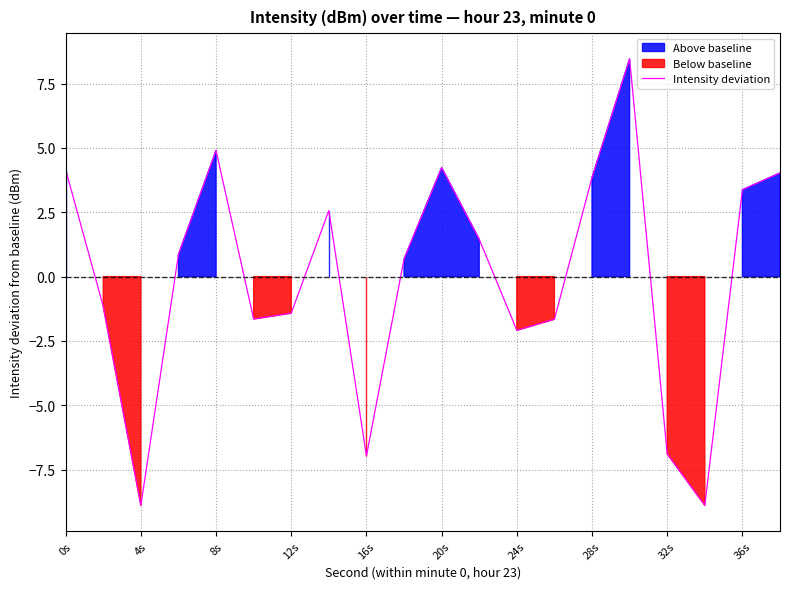

The Intensity deviation series shows 1.8 at 8s. True or false?

False